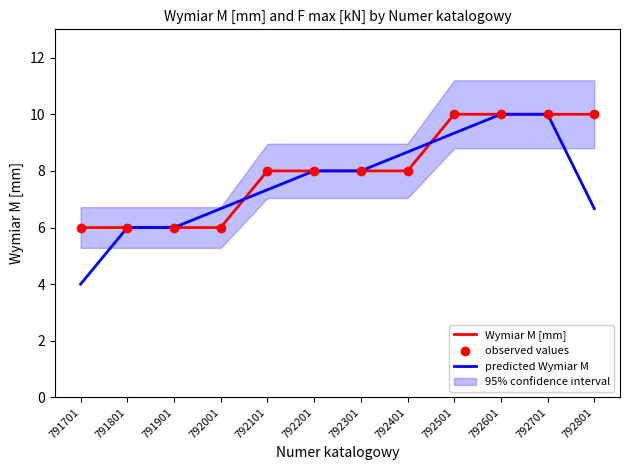

At how many categories does at least one series exceed 7?

8